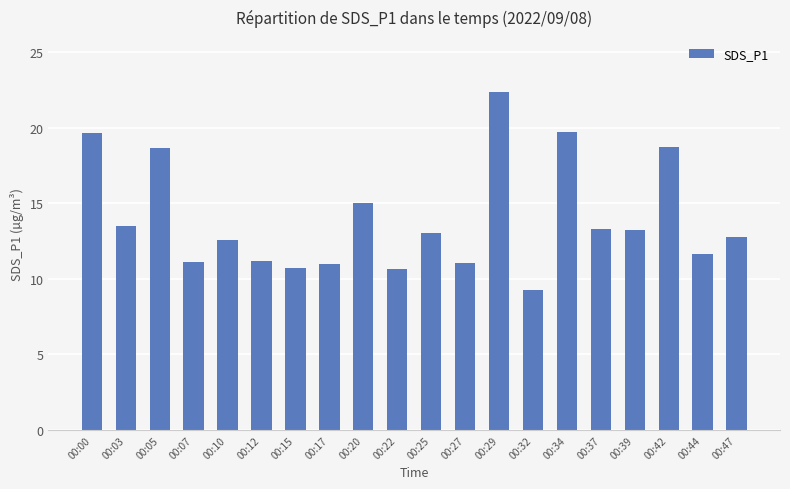

The chart shows a value of 11.6 at 00:44. True or false?

True